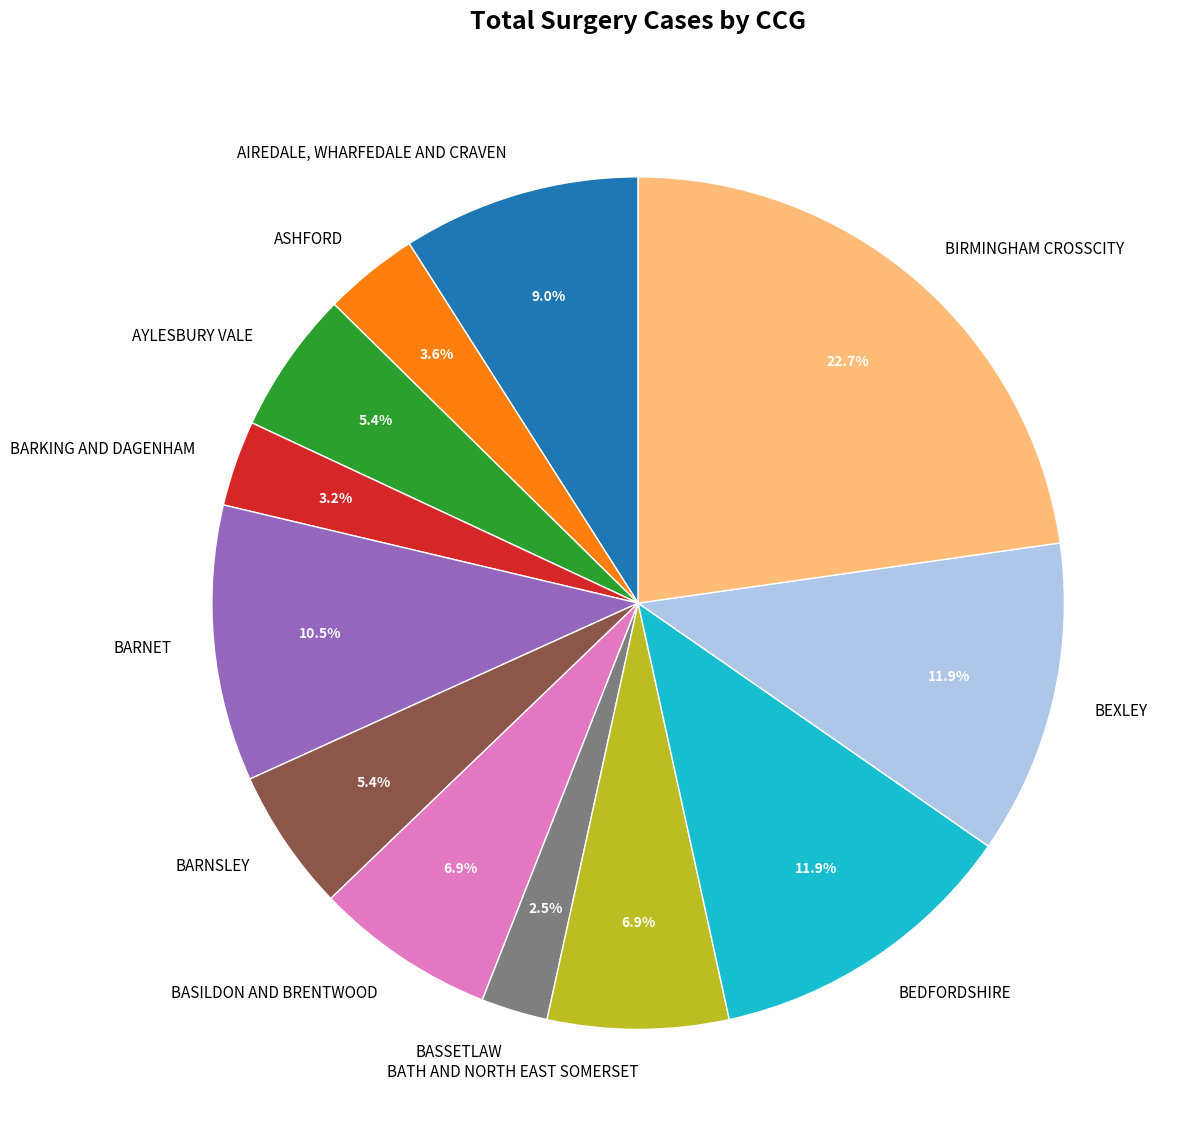

Which slice is the largest?

BIRMINGHAM CROSSCITY